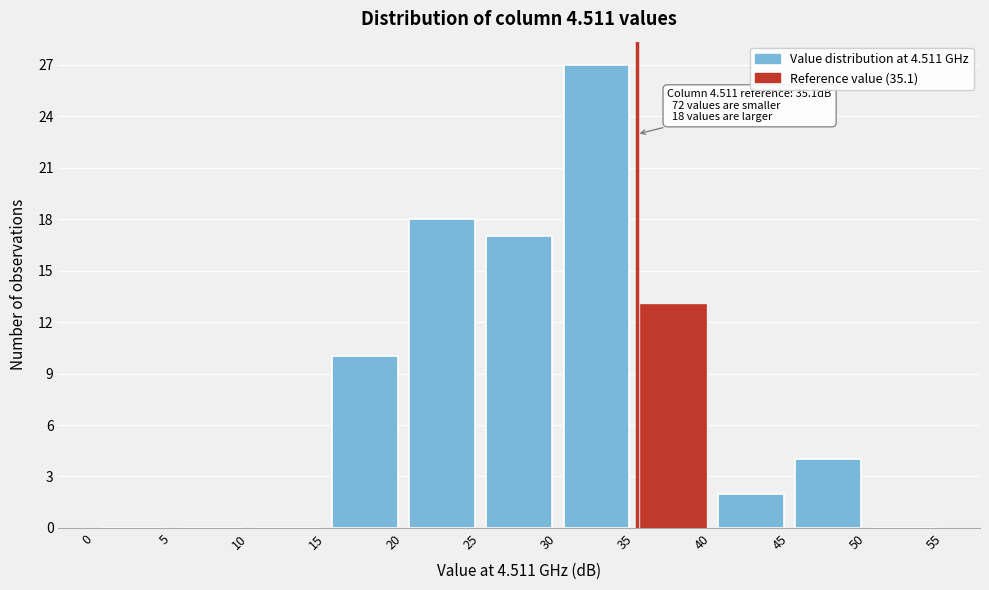

Over which range of the x-axis is the bar tallest?

30 to 35